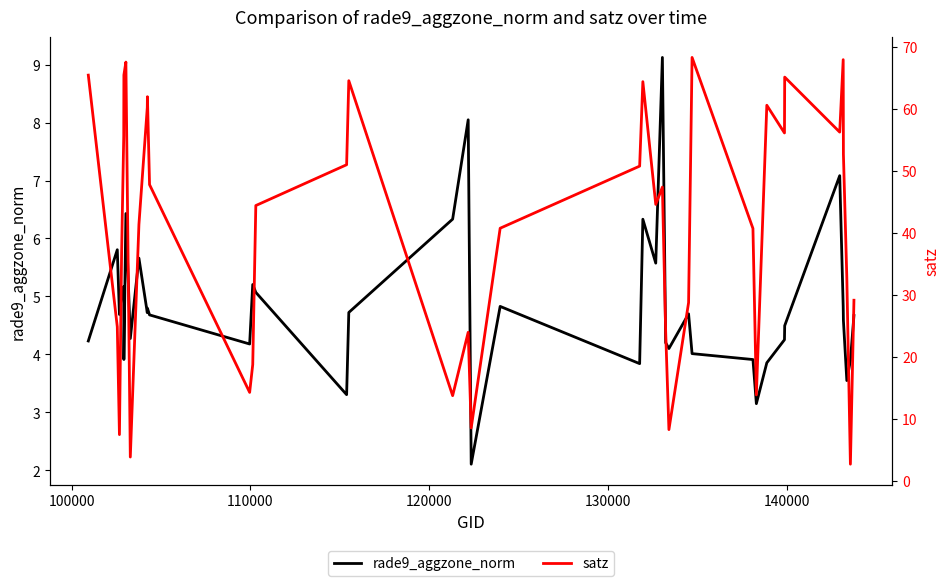

What is the sum of all rade9_aggzone_norm values?

193.4